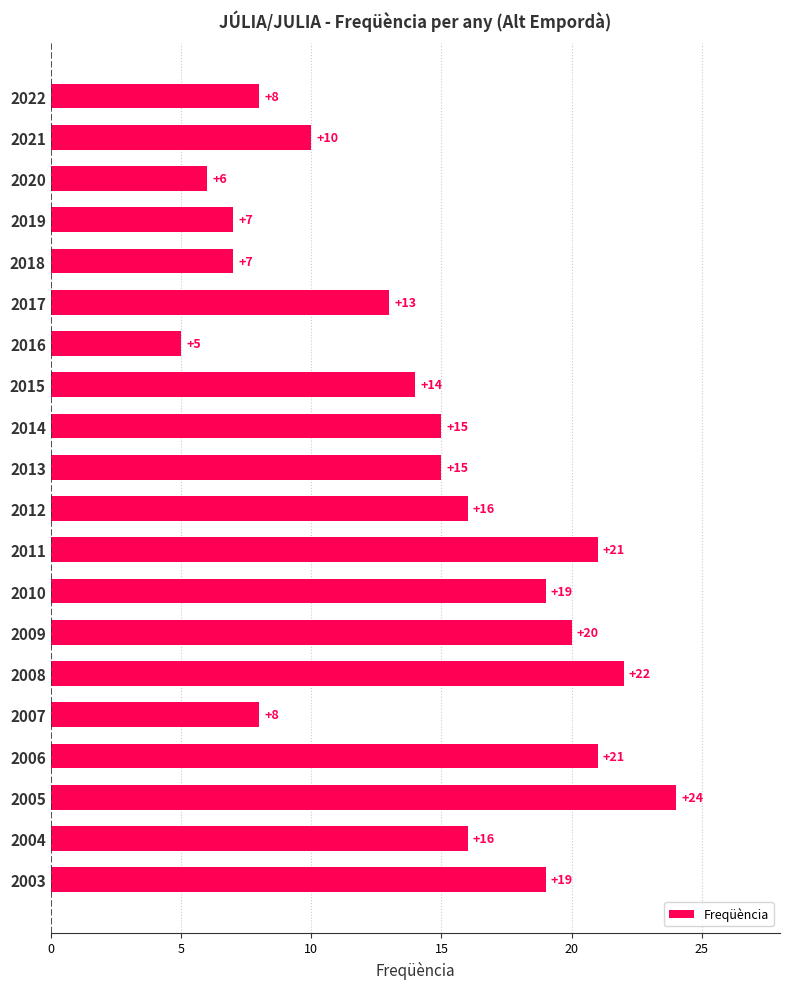

What is the average value?

14